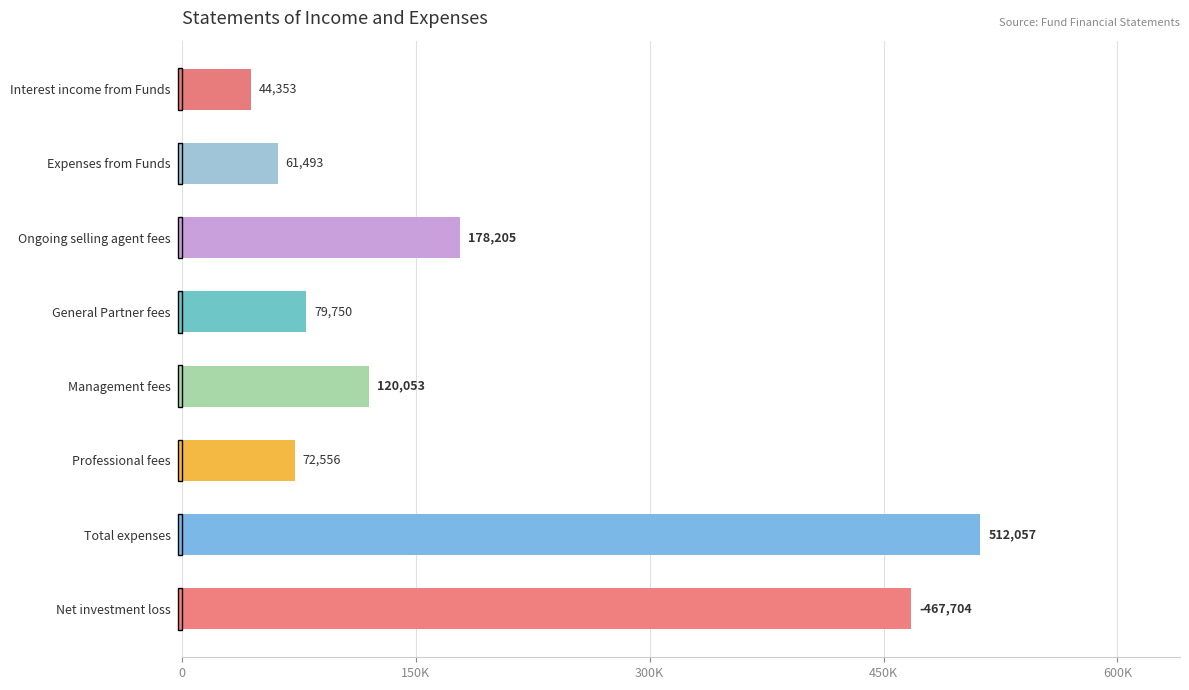

List the labels in order of value, smallest first.

Interest income from Funds, Expenses from Funds, Professional fees, General Partner fees, Management fees, Ongoing selling agent fees, Net investment loss, Total expenses